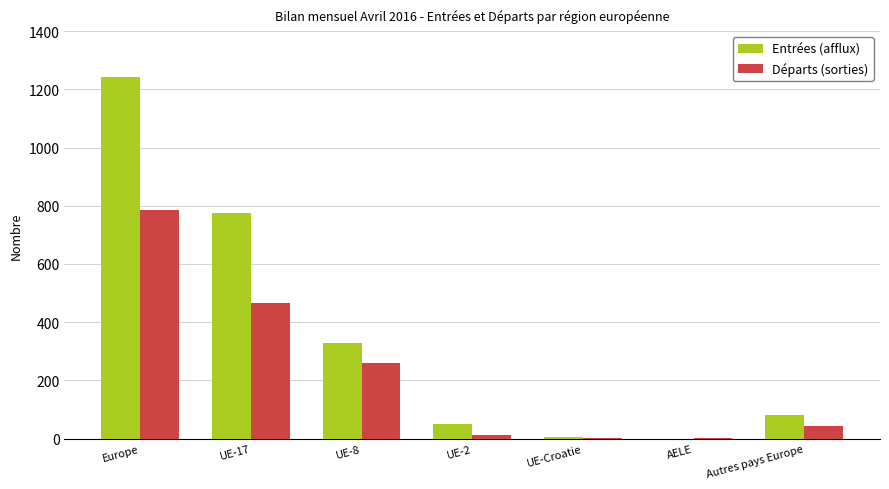

The value of Entrées (afflux) at Europe is 1243. True or false?

True